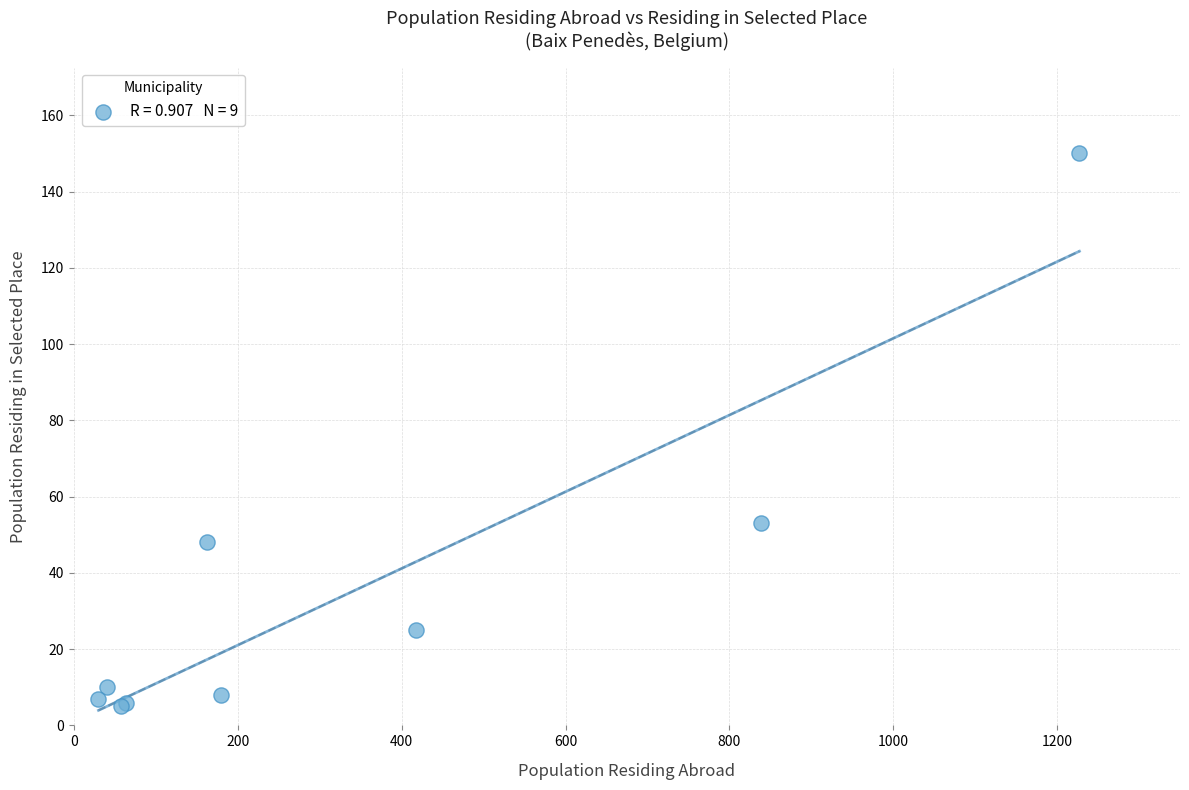

What Y value in the scatter plot is closest to 77?

53